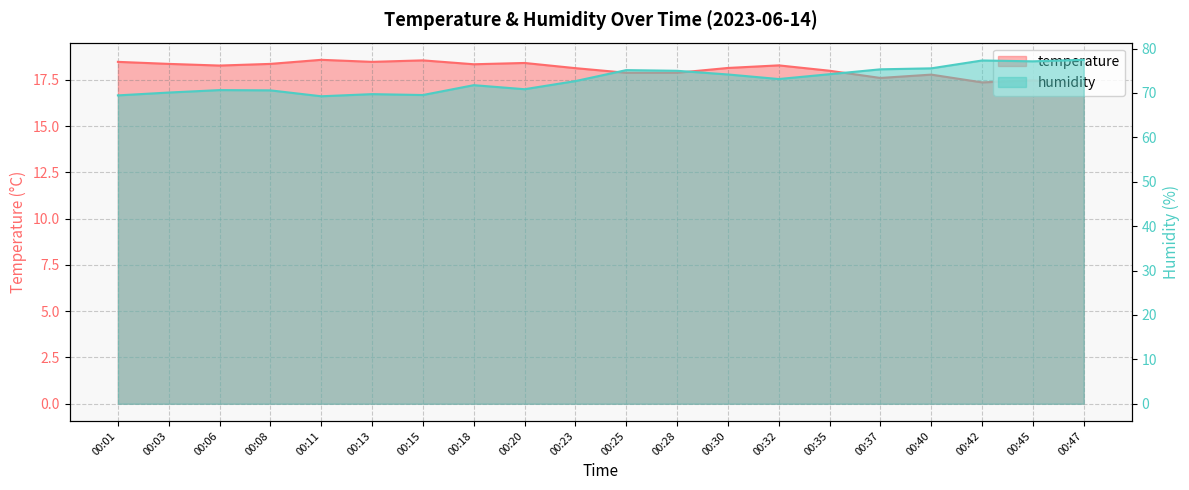

True or false: temperature and humidity cross at least once.

False